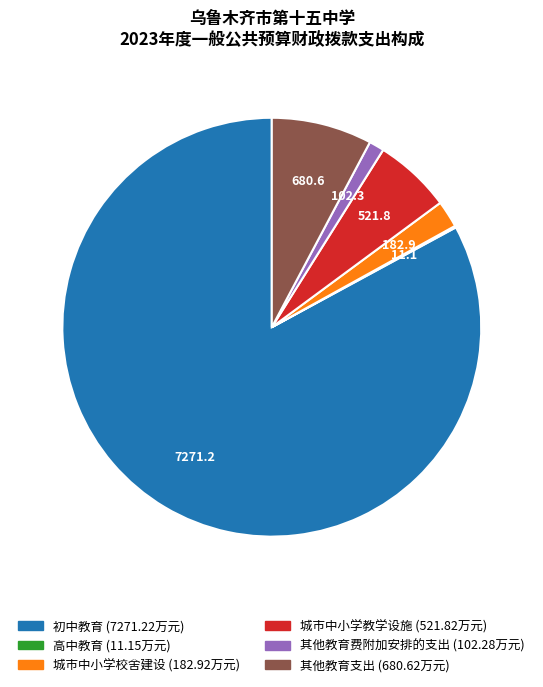

True or false: 初中教育 accounts for 96% of the total.

False